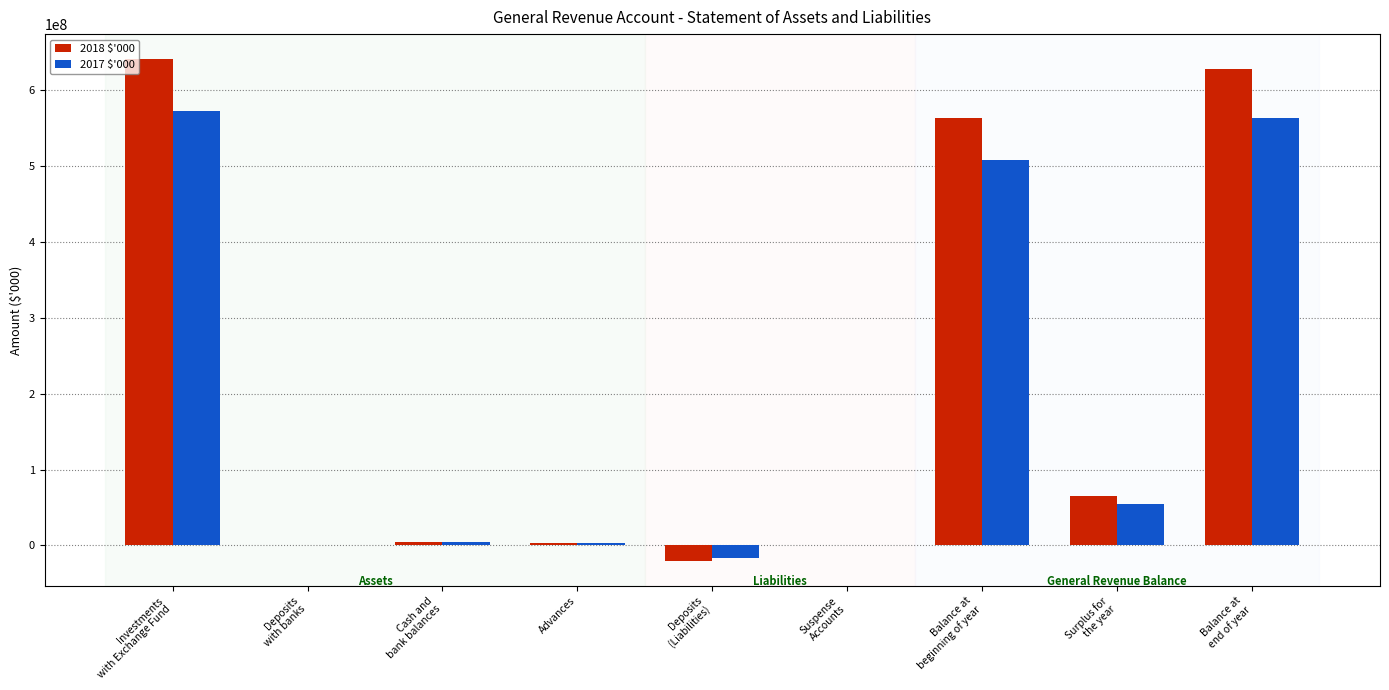

How many groups of bars are there?

9